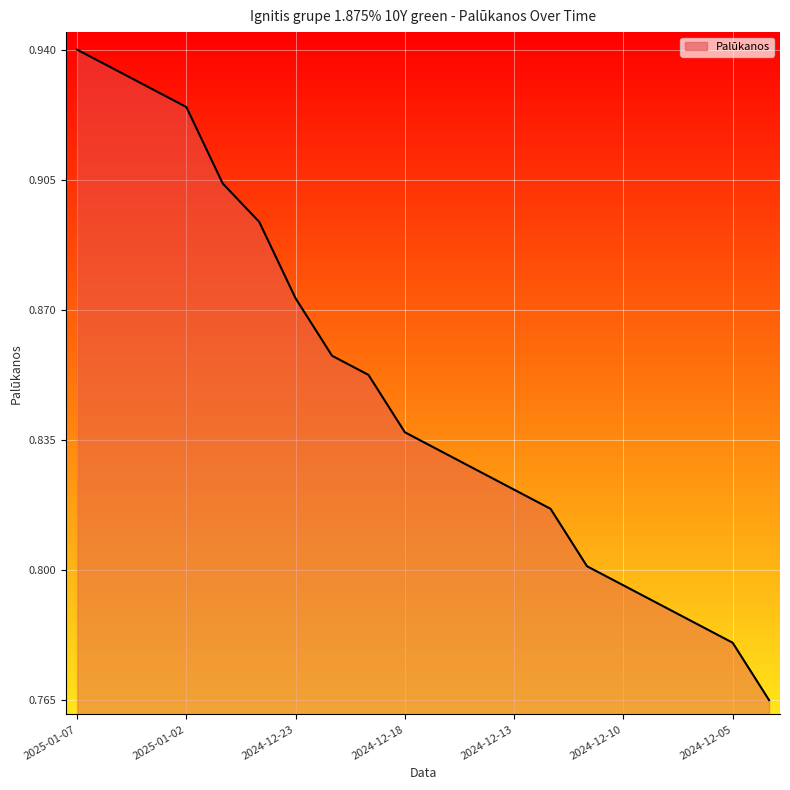

Does the chart display data point markers on the line(s)?

No